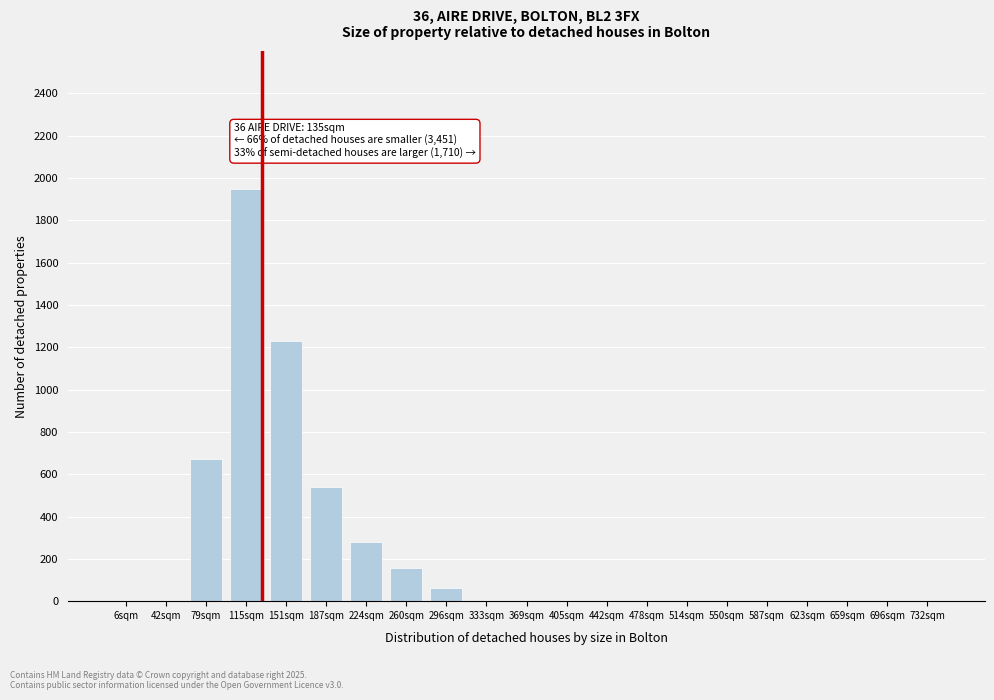

Reading left to right, what are all the values shown in this chart?

6sqm=0	42sqm=0	79sqm=670	115sqm=1950	151sqm=1230	187sqm=540	224sqm=280	260sqm=155	296sqm=60	333sqm=0	369sqm=0	405sqm=0	442sqm=0	478sqm=0	514sqm=0	550sqm=0	587sqm=0	623sqm=0	659sqm=0	696sqm=0	732sqm=0